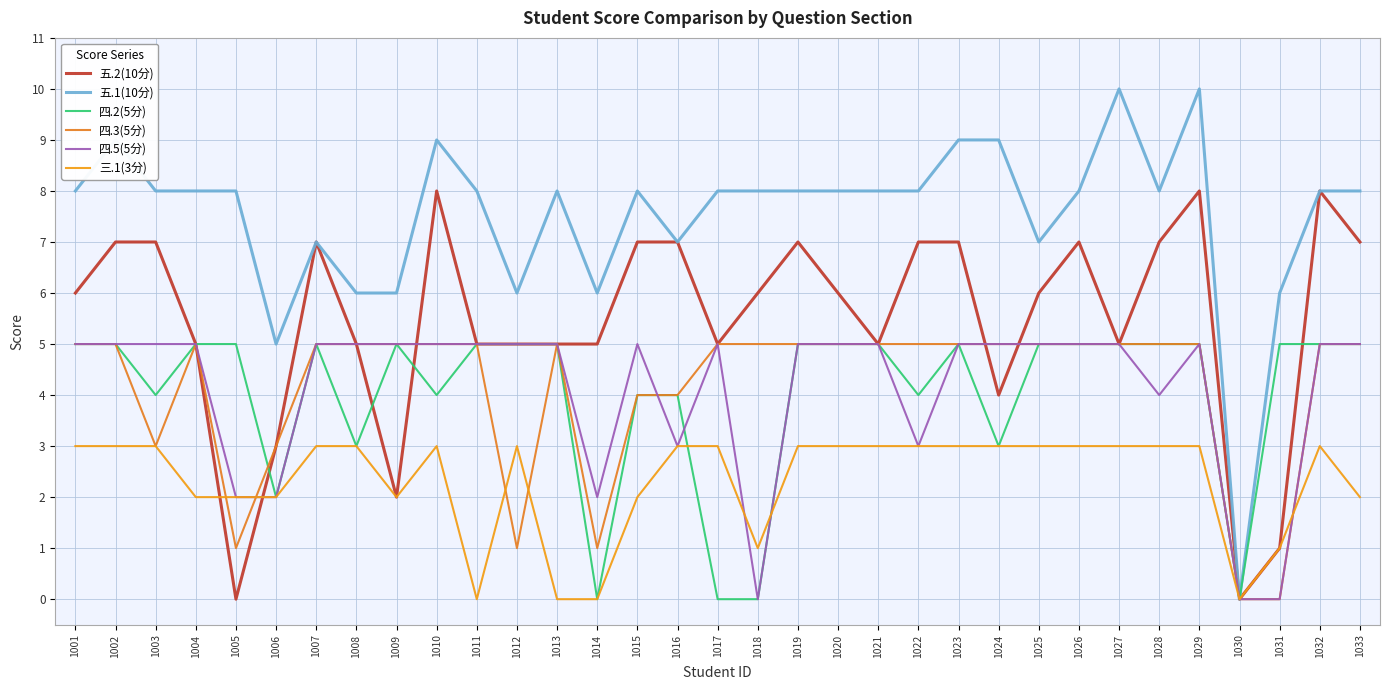

At which category is the sum across all series the highest?

1029